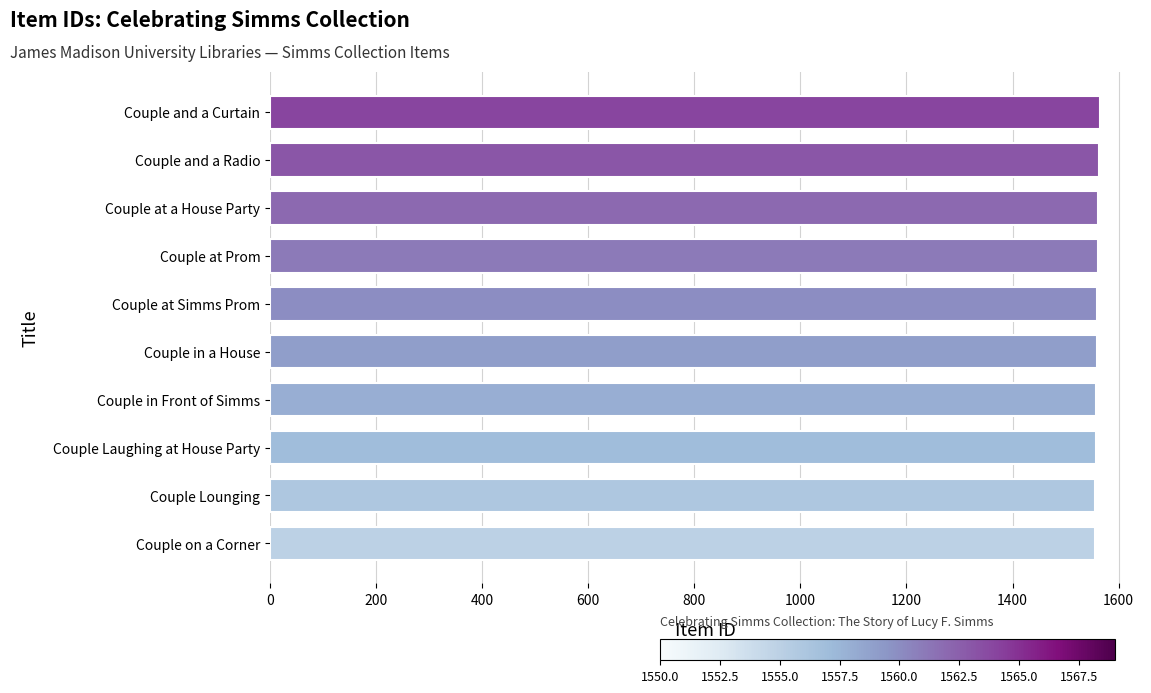

How many values are between 1557 and 1562?

6